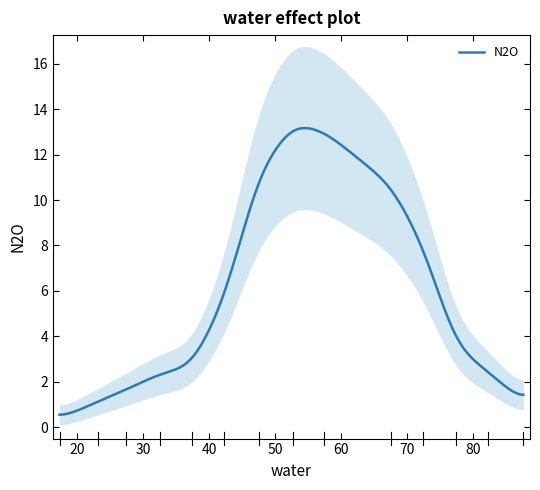

What is the minimum value shown in the chart?

0.4